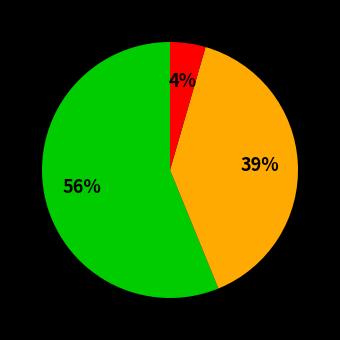

To the nearest percent, what is the average slice percentage?

33%